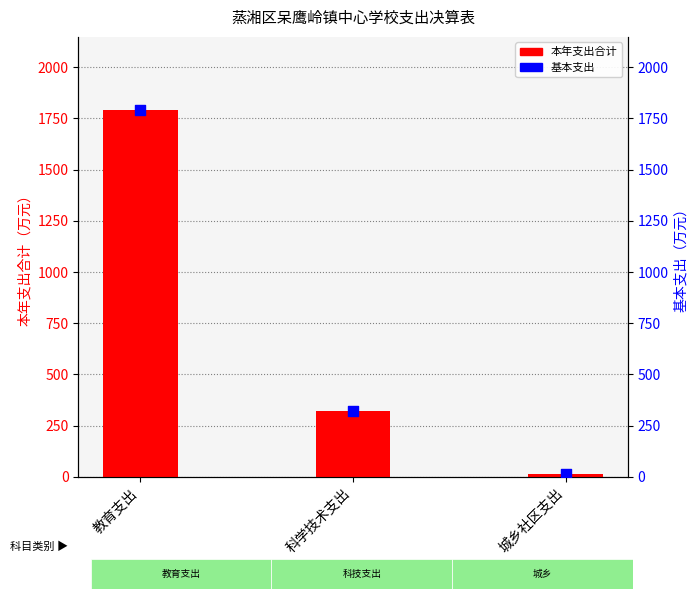

Which series has the largest total across all categories?

本年支出合计